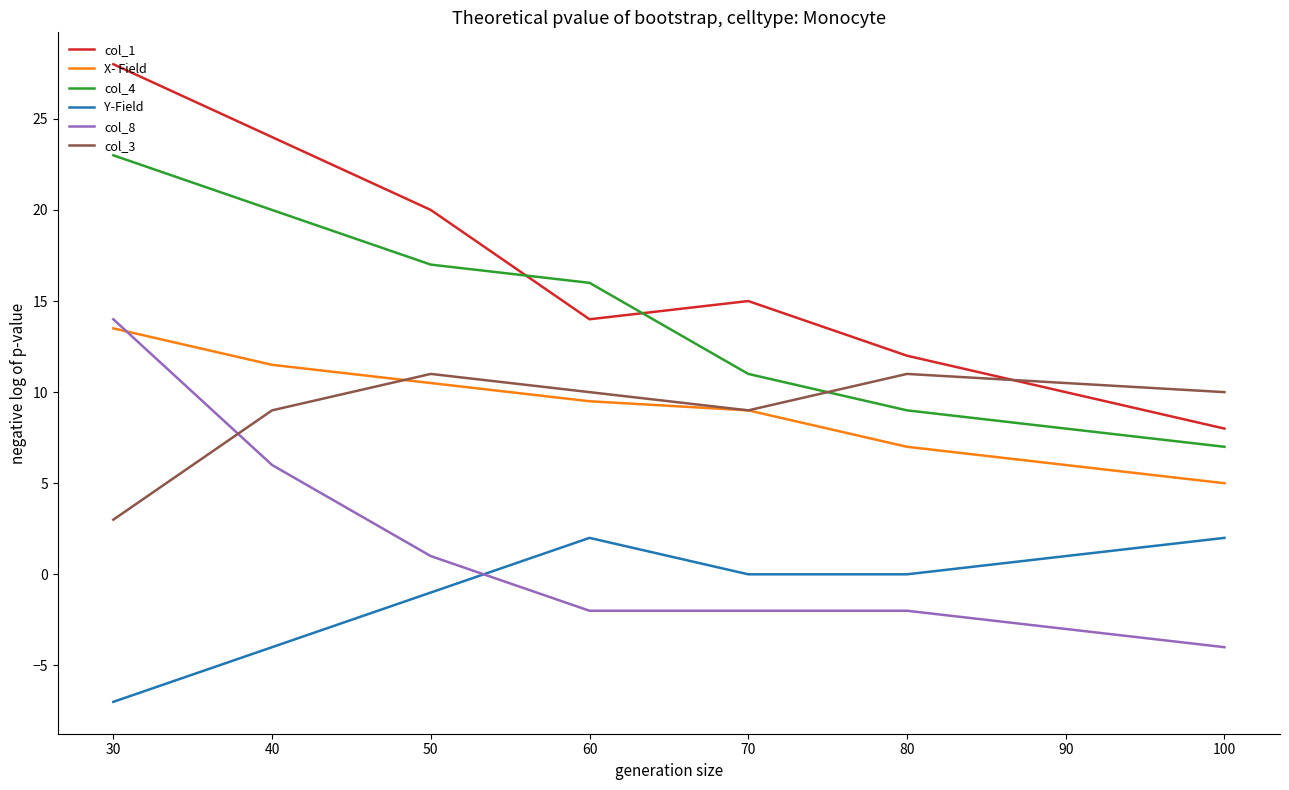

Is the value of col_3 at 30 greater than the value of X- Field at 100?

No